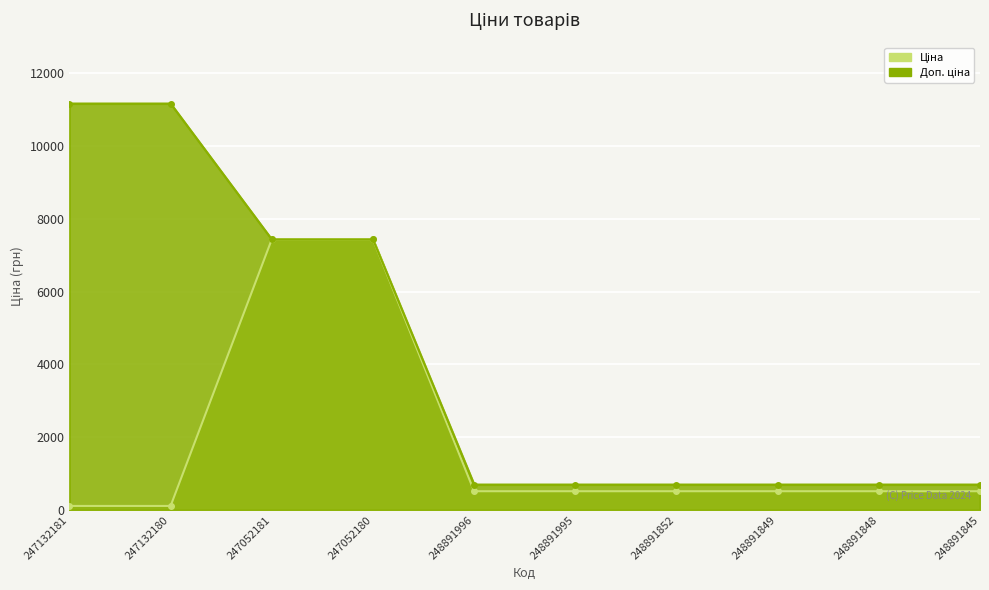

Reading right to left, what are all the values shown in this chart?

Ціна: 515.8	515.8	515.8	515.8	515.8	515.8	7436.2	7436.2	111.7	111.7
Доп. ціна: 699.0	699.0	699.0	699.0	699.0	699.0	7436.2	7436.2	11169.0	11169.0